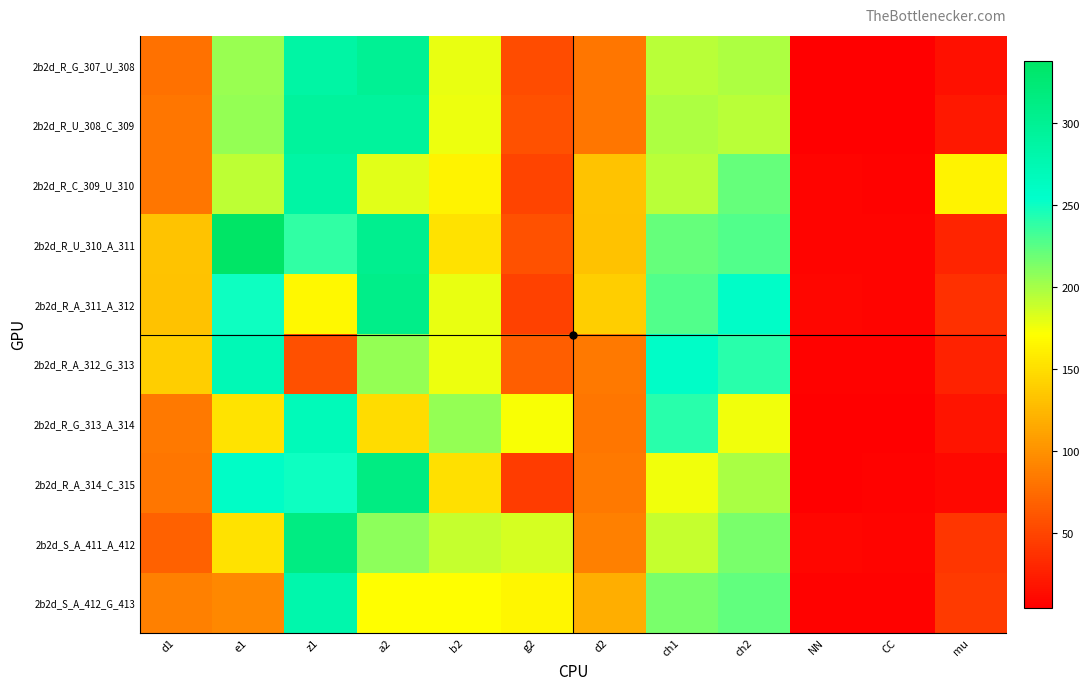

What is the difference between the highest and lowest values at ch1?

81.8